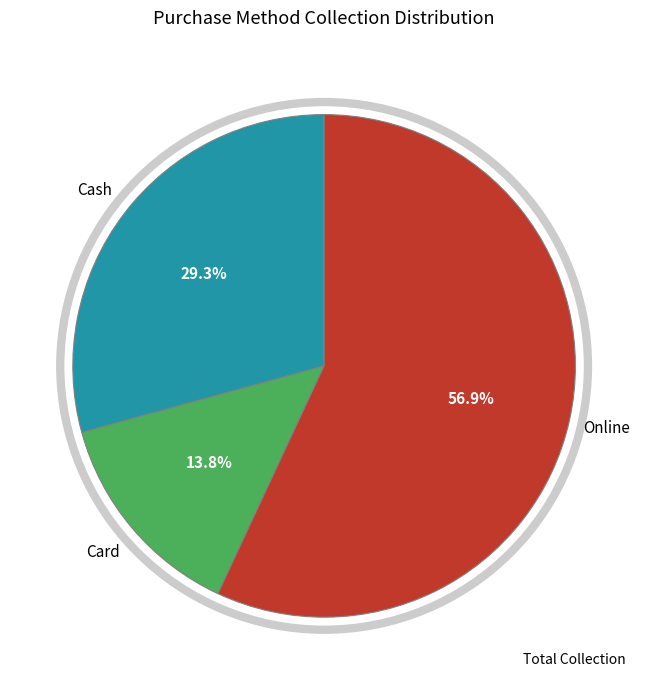

Does any single category account for the majority?

Yes